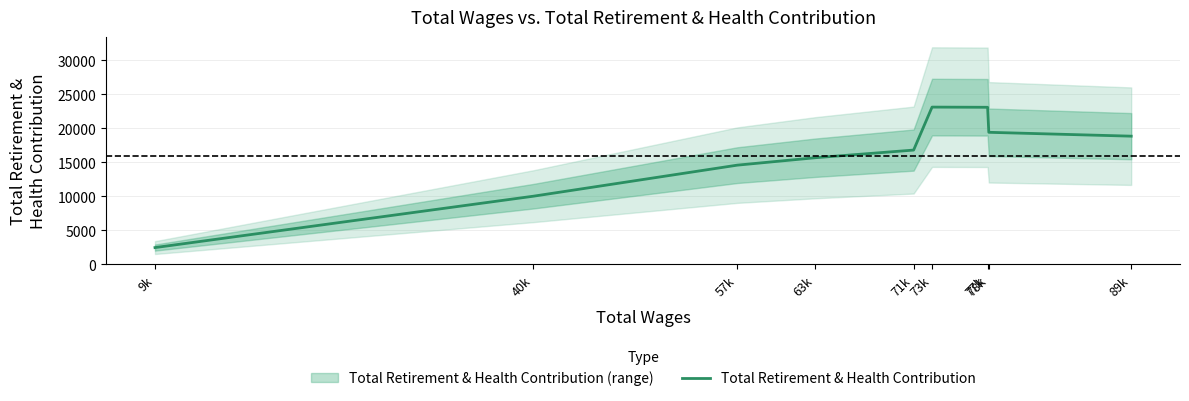

Reading left to right, list all the values displayed in this chart.

9k=2479	40k=10031	57k=14594	63k=15684	71k=16809	73k=23124	77k=23097	78k=19420	89k=18853